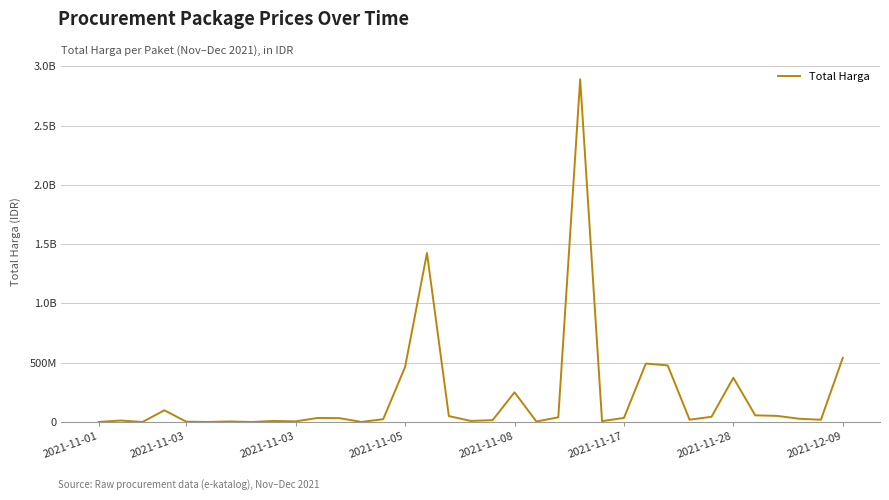

Where is the first local minimum?

2021-11-03